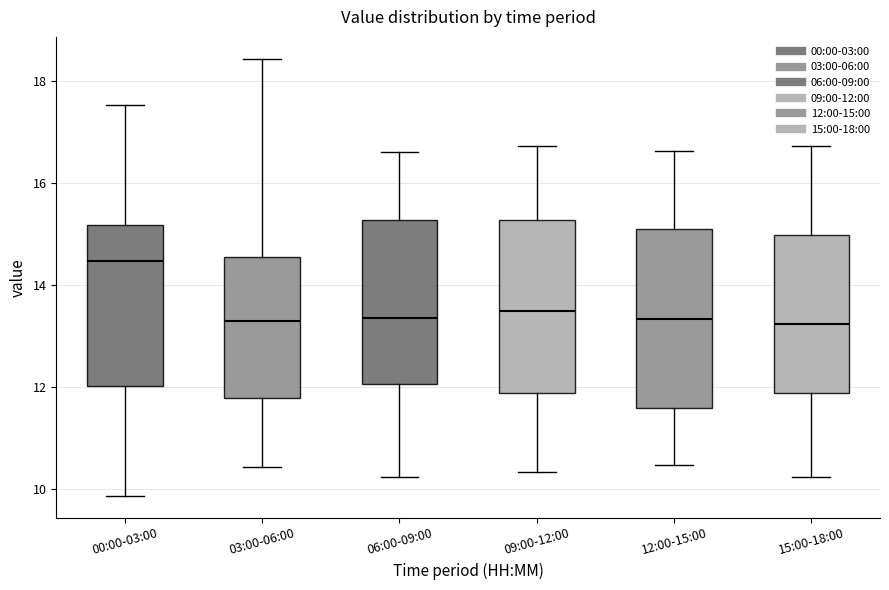

Reading left to right, read every box against the y-axis: the position of its median line, the range the box covers, and the ends of its whiskers. The values are not printed on the chart, so give them approximately, as read against the axis.

00:00-03:00: median 14.4, box 12.0 to 15.2, whiskers 9.8 to 17.6
03:00-06:00: median 13.2, box 11.8 to 14.6, whiskers 10.4 to 18.4
06:00-09:00: median 13.4, box 12.0 to 15.2, whiskers 10.2 to 16.6
09:00-12:00: median 13.4, box 11.8 to 15.2, whiskers 10.4 to 16.8
12:00-15:00: median 13.4, box 11.6 to 15.0, whiskers 10.4 to 16.6
15:00-18:00: median 13.2, box 11.8 to 15.0, whiskers 10.2 to 16.8